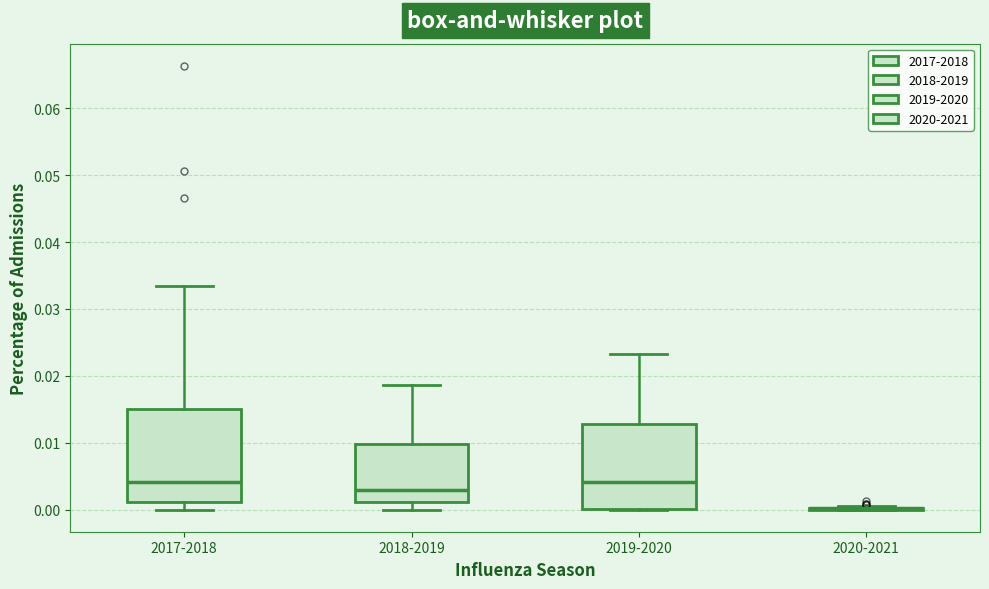

Reading left to right, transcribe this box plot: for each box, give where its median line is, the range the box spans, and where its two whiskers end, as read against the y-axis. The values are not printed on the chart, so give them approximately, as read against the axis.

2017-2018: median 0.004, box 0.001 to 0.015, whiskers 0.000 to 0.033
2018-2019: median 0.003, box 0.001 to 0.010, whiskers 0.000 to 0.019
2019-2020: median 0.004, box 0.000 to 0.013, whiskers 0.000 to 0.023
2020-2021: box collapsed to a line at 0.000, whiskers 0.000 to 0.001